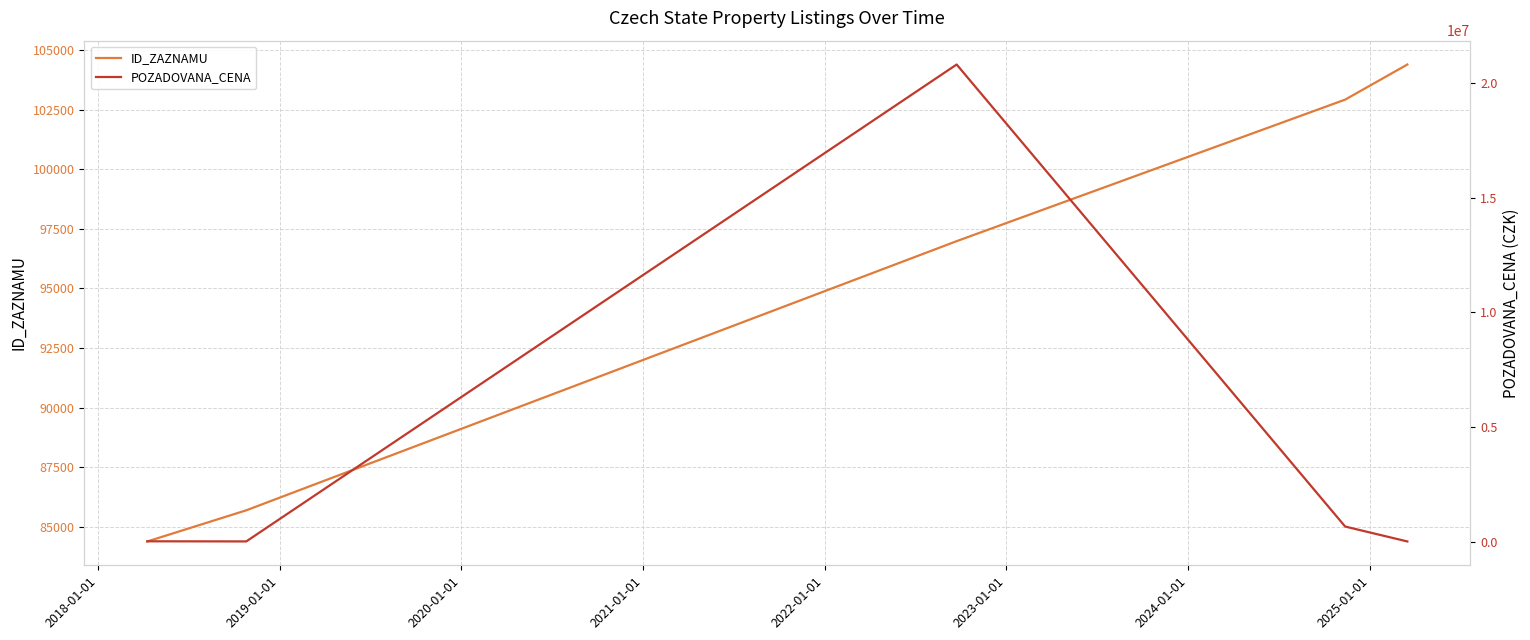

Reading left to right, extract all data points from this chart.

ID_ZAZNAMU: 84389	85695	96982	102918	104390
POZADOVANA_CENA: 29470	24020	20800000	672000	22640